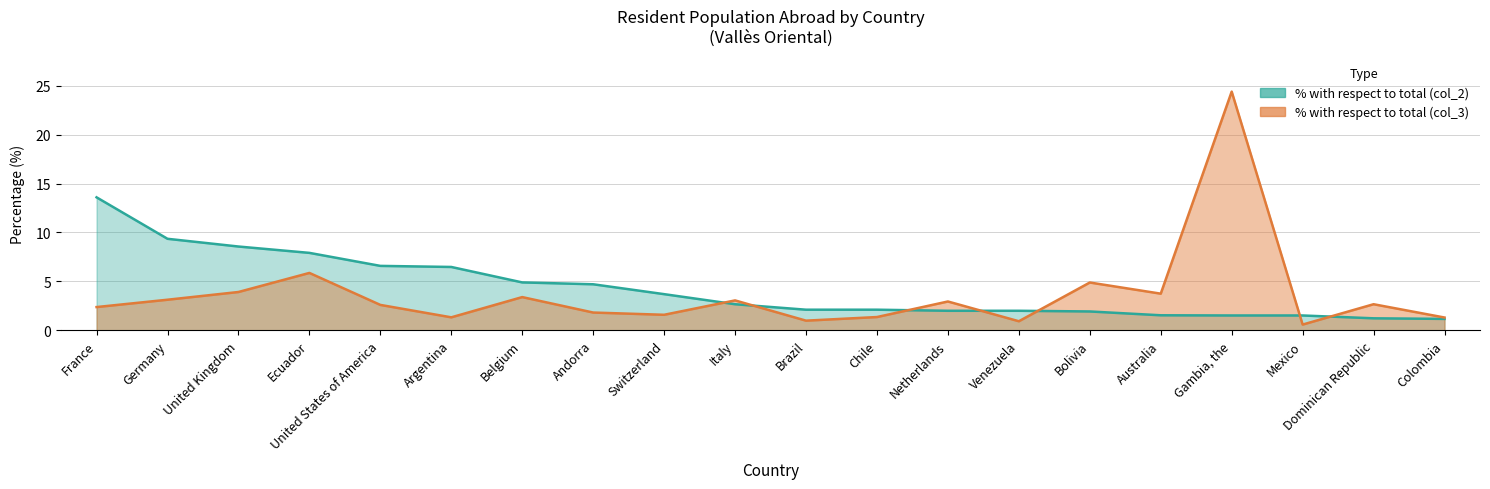

The % with respect to total (col_3) series shows 0.8 at Colombia. True or false?

False